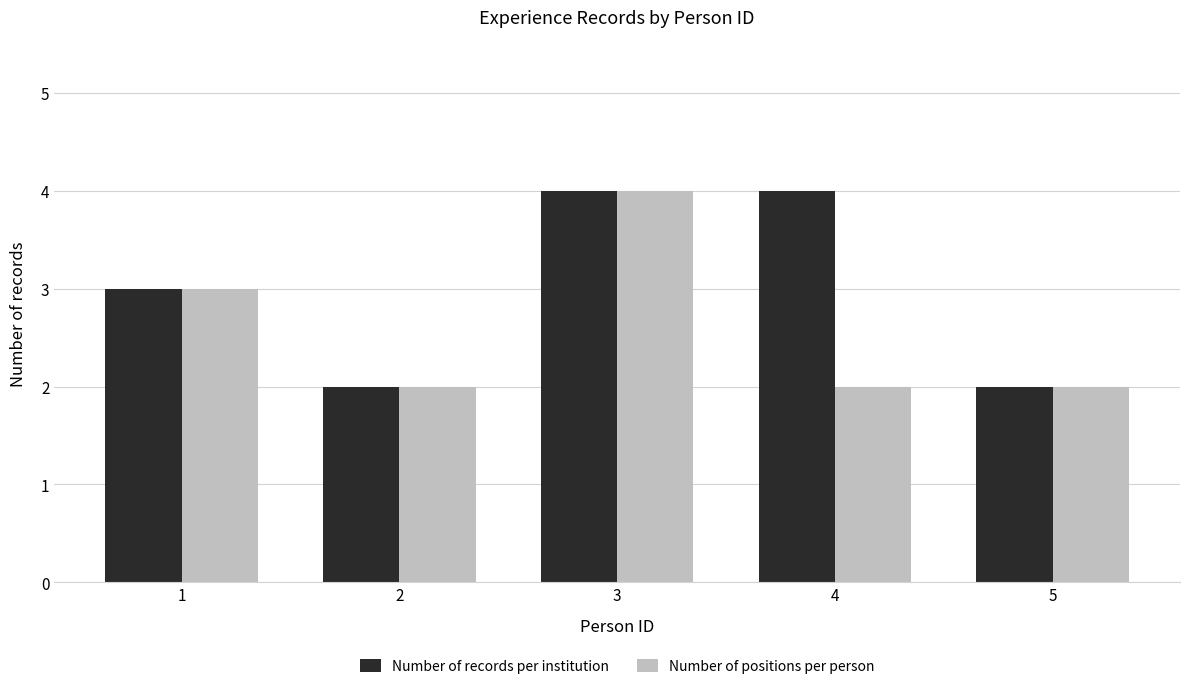

What is the average value of the Number of records per institution series?

3